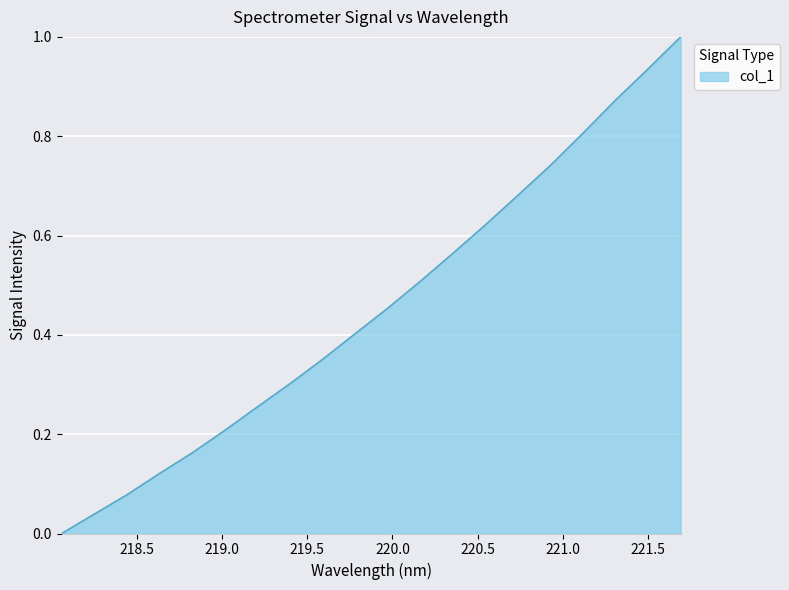

What is the difference between the maximum and minimum values?

1.0